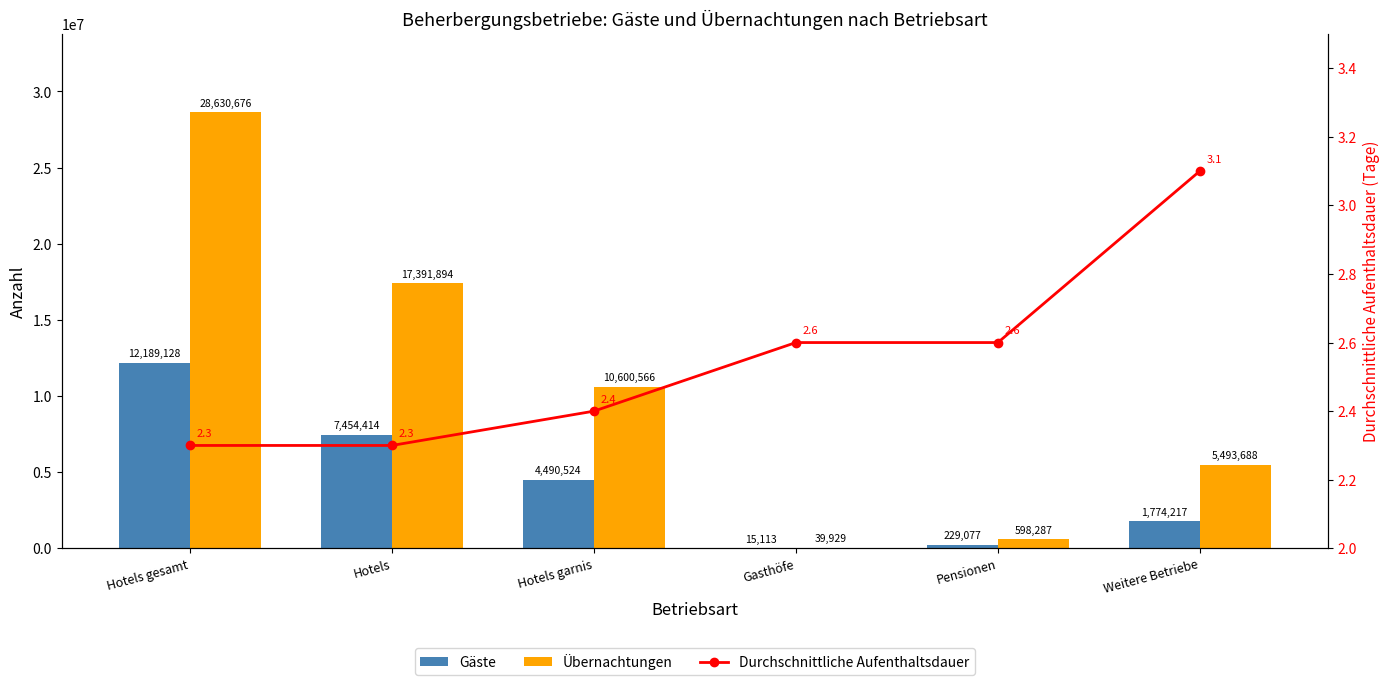

True or false: Übernachtungen has a value of 7358818.4 at Hotels.

False